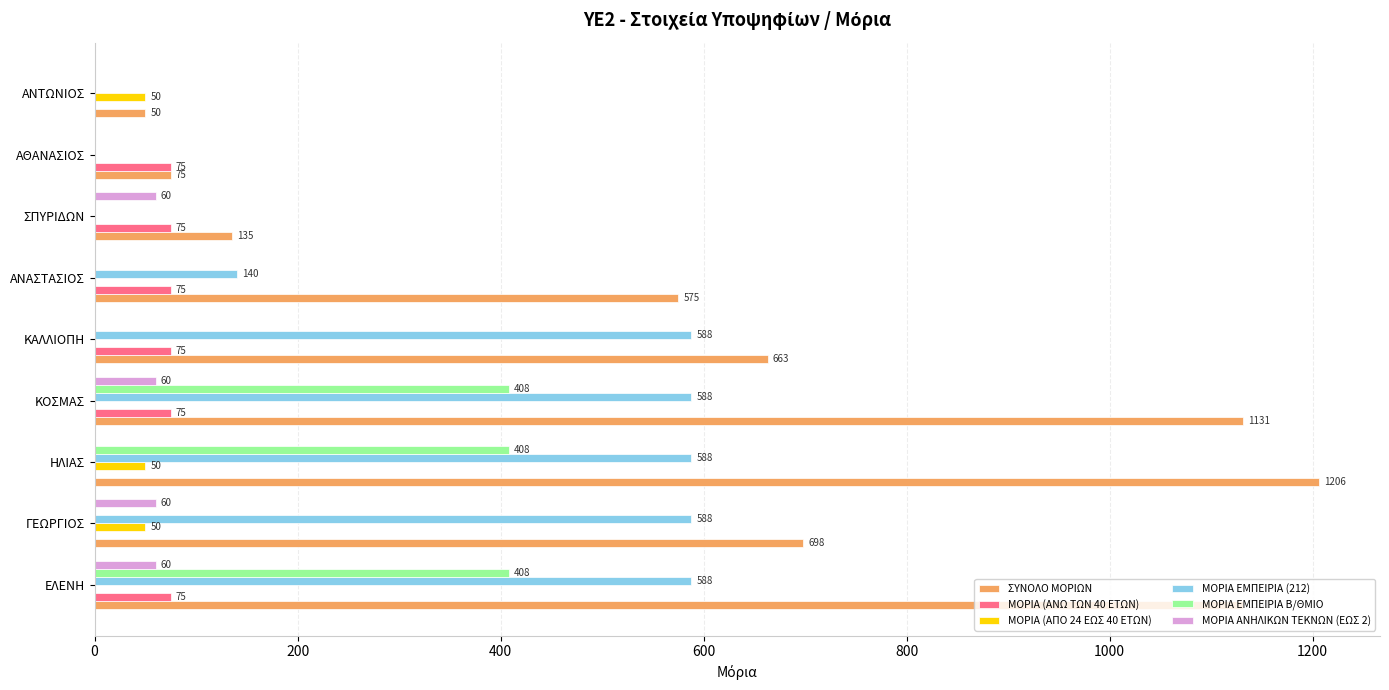

At which category does the chart reach its peak across all series?

ΗΛΙΑΣ